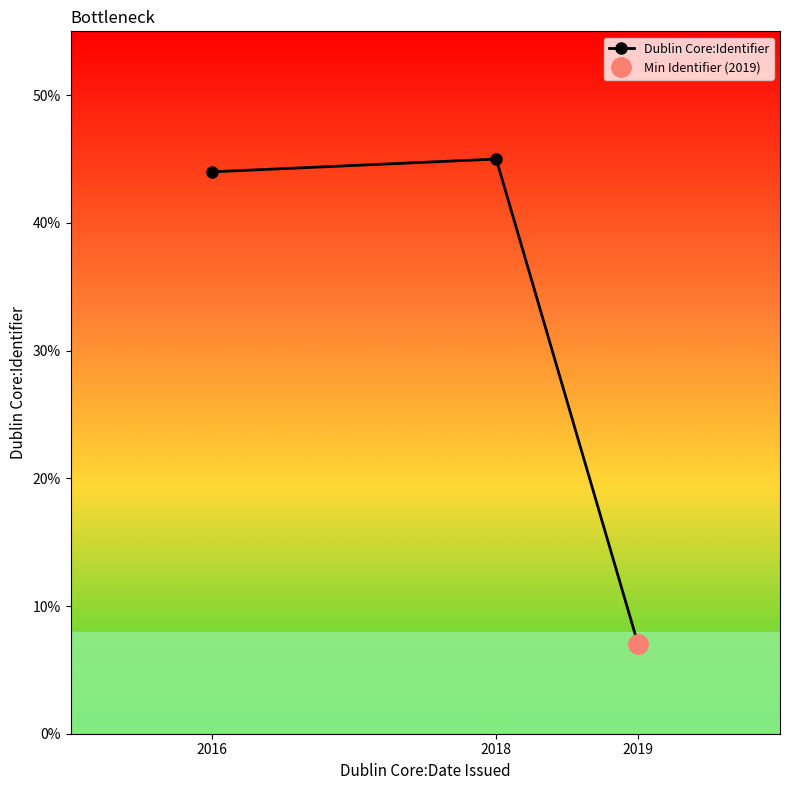

Does the chart have visible grid lines?

No